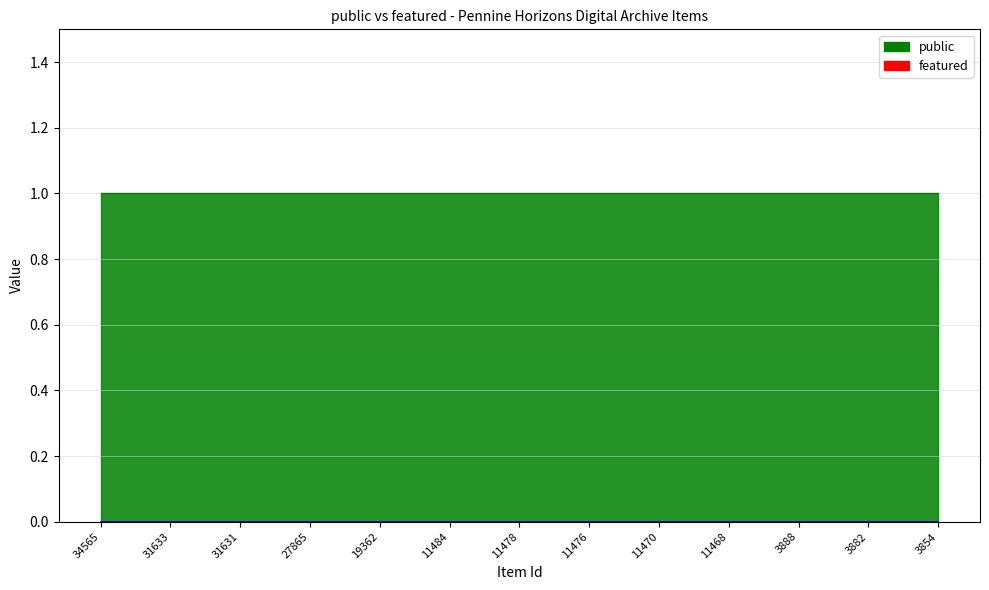

What is the total value across all series at 11478?

1